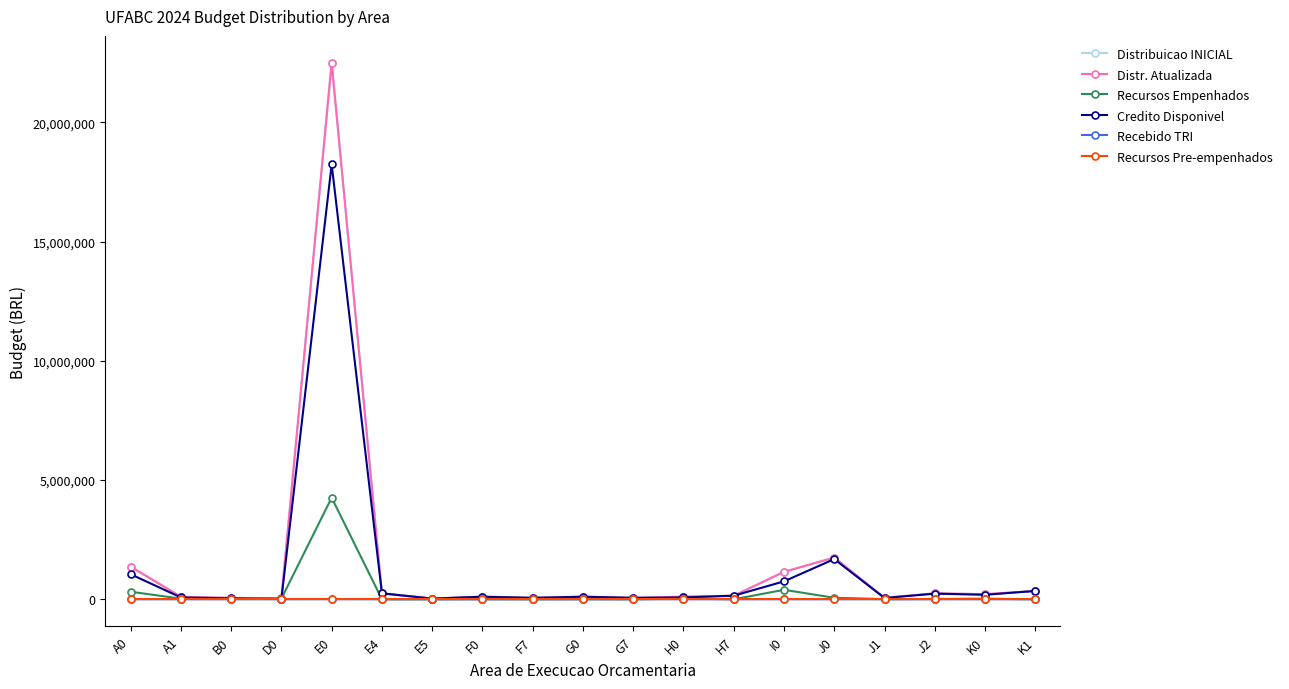

Which category has the highest value across all series?

E0